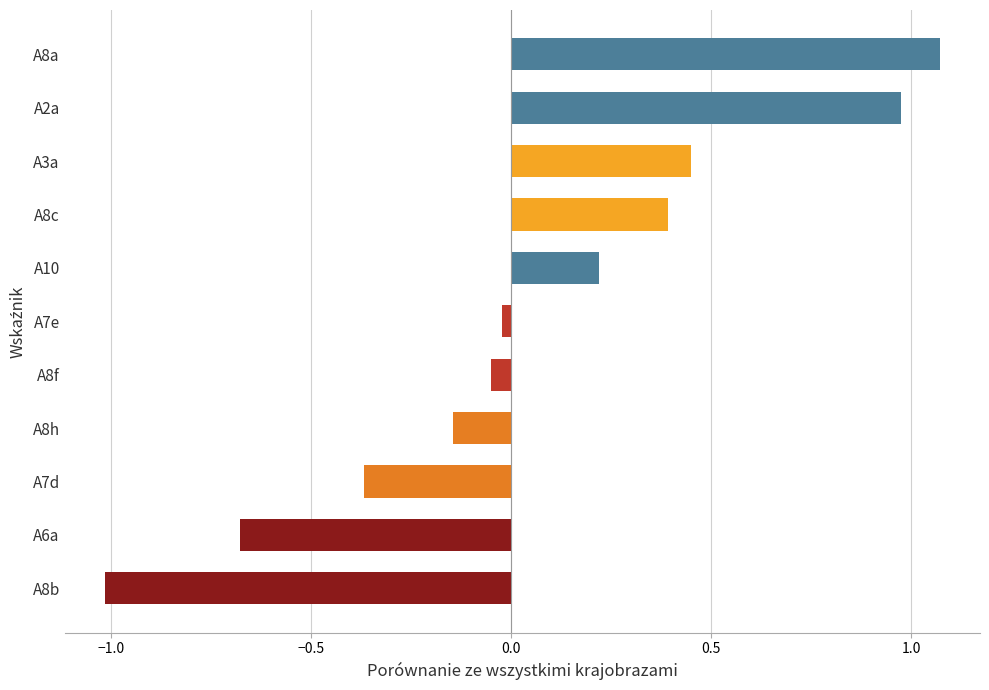

How many data points are less than 0?

6